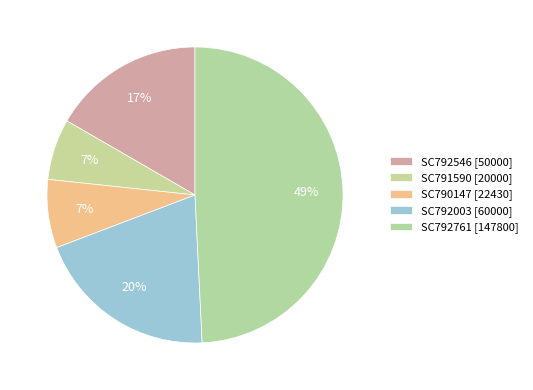

Is the sum of SC792546 [50000] and SC792003 [60000] greater than half?

No